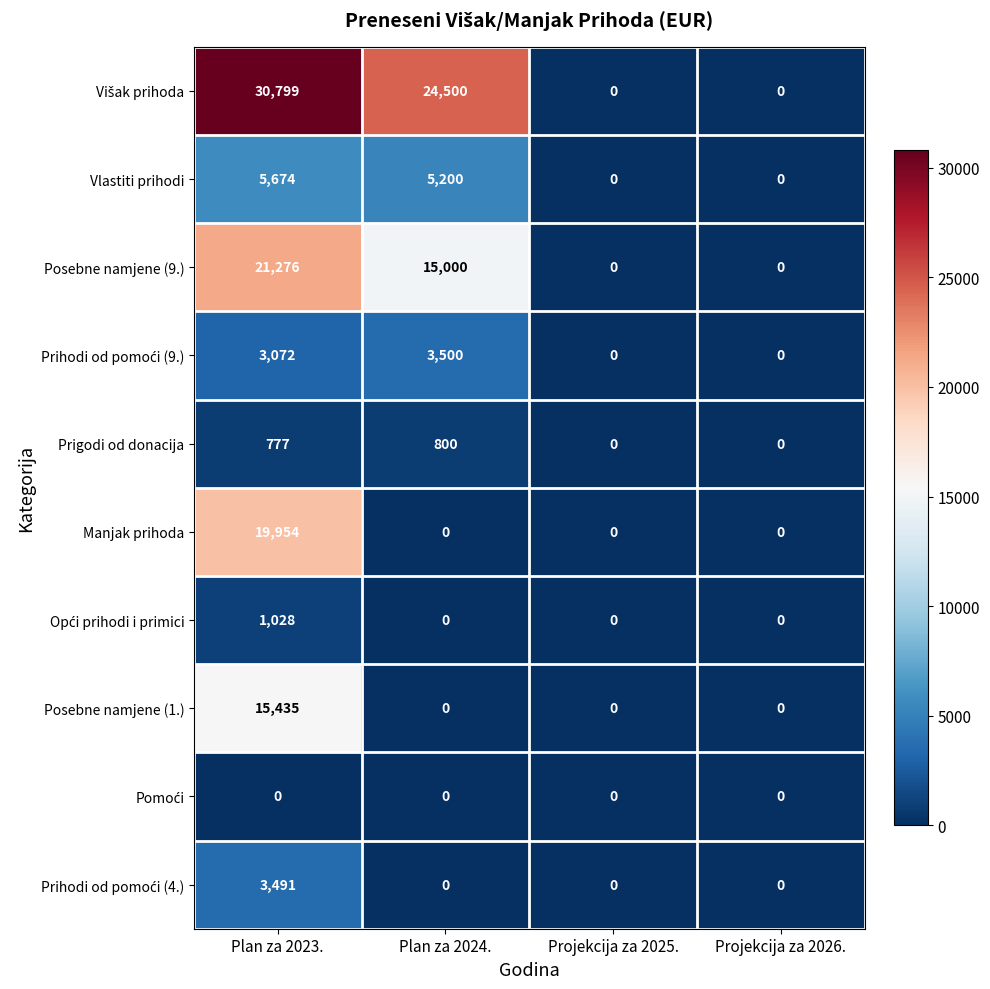

True or false: Manjak prihoda has a value of 19954 at Plan za 2023..

True